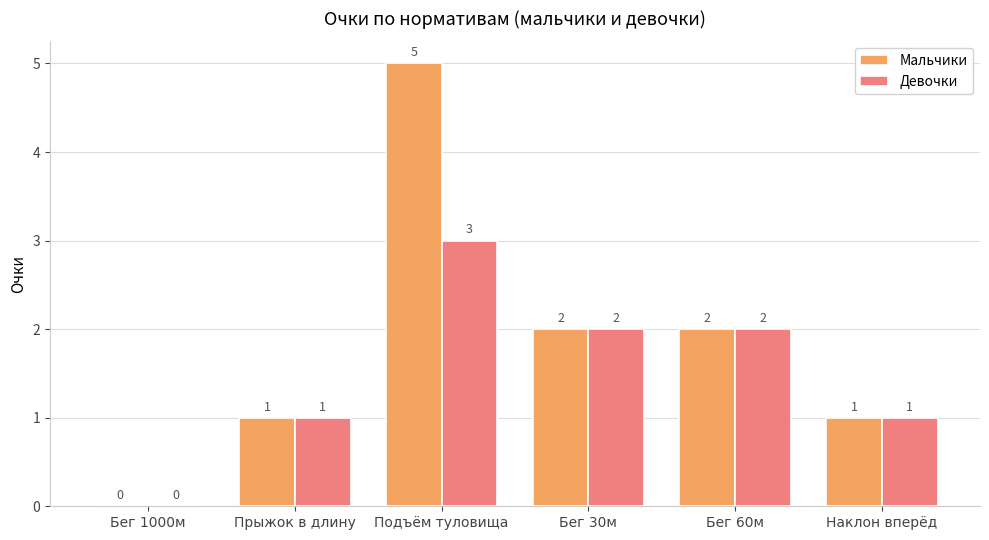

Are the bars grouped side by side (vs. stacked)?

Yes